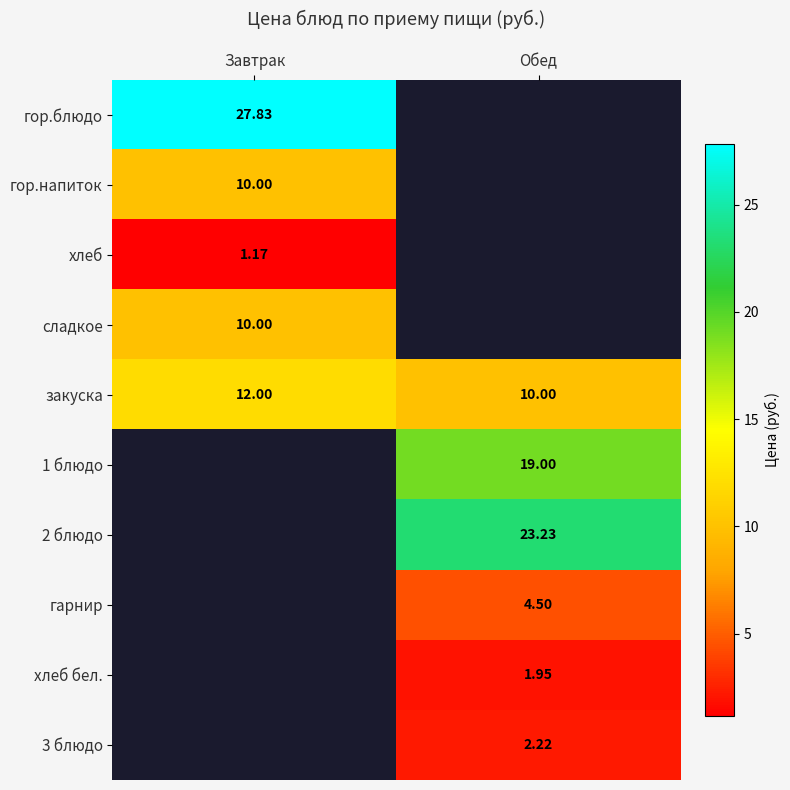

Is the value of хлеб at Завтрак greater than the value of 1 блюдо at Обед?

No